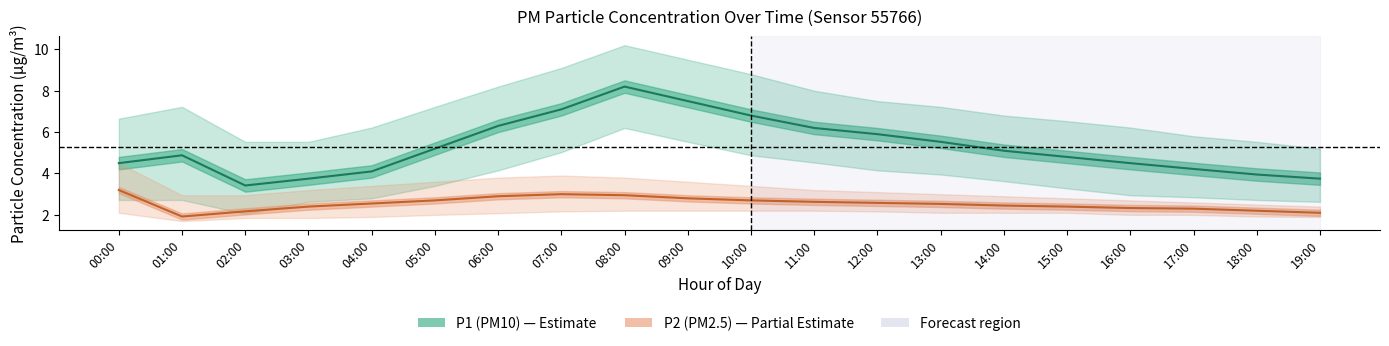

What is the label of the 3rd point from the right?

17:00